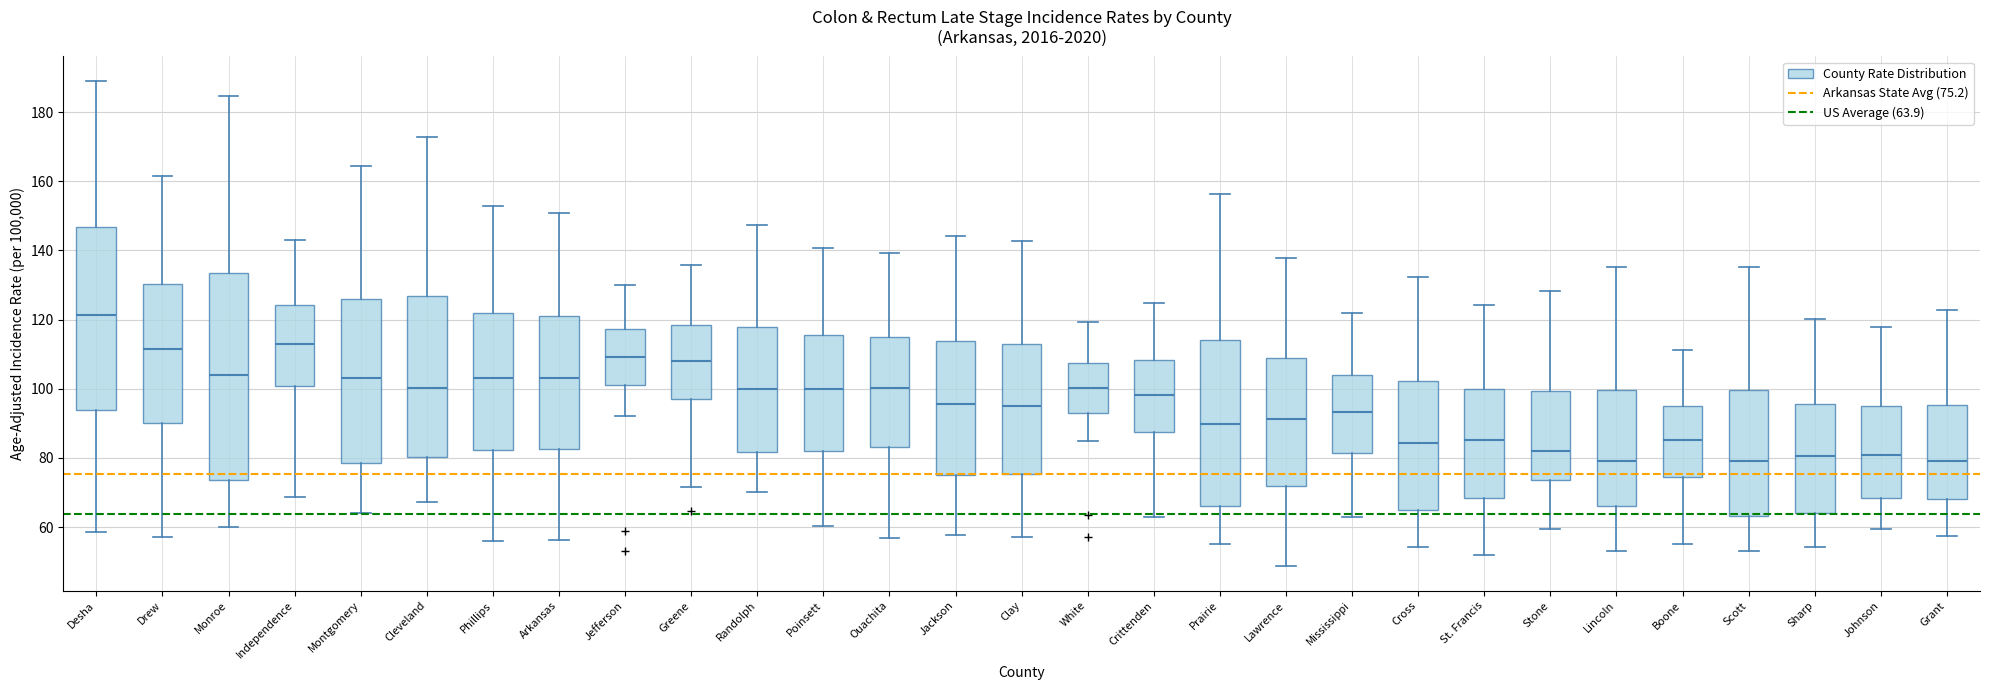

Reading left to right, transcribe this box plot: for each box, give where its median line is, the range the box spans, and where its two whiskers end, as read against the y-axis. The values are not printed on the chart, so give them approximately, as read against the axis.

Desha: median 122, box 94 to 146, whiskers 58 to 190
Drew: median 112, box 90 to 130, whiskers 58 to 162
Monroe: median 104, box 74 to 134, whiskers 60 to 184
Independence: median 112, box 100 to 124, whiskers 68 to 142
Montgomery: median 104, box 78 to 126, whiskers 64 to 164
Cleveland: median 100, box 80 to 126, whiskers 68 to 172
Phillips: median 104, box 82 to 122, whiskers 56 to 152
Arkansas: median 104, box 82 to 122, whiskers 56 to 150
Jefferson: median 110, box 102 to 118, whiskers 92 to 130
Greene: median 108, box 96 to 118, whiskers 72 to 136
Randolph: median 100, box 82 to 118, whiskers 70 to 148
Poinsett: median 100, box 82 to 116, whiskers 60 to 140
Ouachita: median 100, box 84 to 116, whiskers 56 to 140
Jackson: median 96, box 76 to 114, whiskers 58 to 144
Clay: median 96, box 76 to 112, whiskers 58 to 142
White: median 100, box 92 to 108, whiskers 84 to 120
Crittenden: median 98, box 88 to 108, whiskers 62 to 124
Prairie: median 90, box 66 to 114, whiskers 56 to 156
Lawrence: median 92, box 72 to 108, whiskers 48 to 138
Mississippi: median 94, box 82 to 104, whiskers 62 to 122
Cross: median 84, box 64 to 102, whiskers 54 to 132
St. Francis: median 86, box 68 to 100, whiskers 52 to 124
Stone: median 82, box 74 to 100, whiskers 60 to 128
Lincoln: median 80, box 66 to 100, whiskers 54 to 136
Boone: median 86, box 74 to 96, whiskers 56 to 112
Scott: median 78, box 64 to 100, whiskers 54 to 136
Sharp: median 80, box 64 to 96, whiskers 54 to 120
Johnson: median 80, box 68 to 94, whiskers 60 to 118
Grant: median 80, box 68 to 96, whiskers 58 to 122